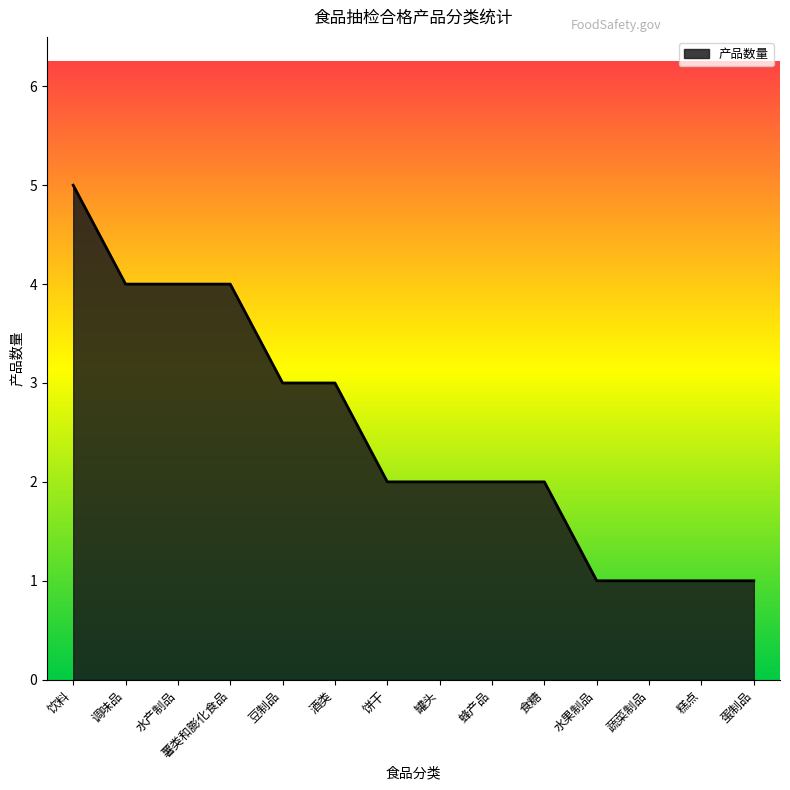

Which has a higher value, 罐头 or 酒类?

酒类